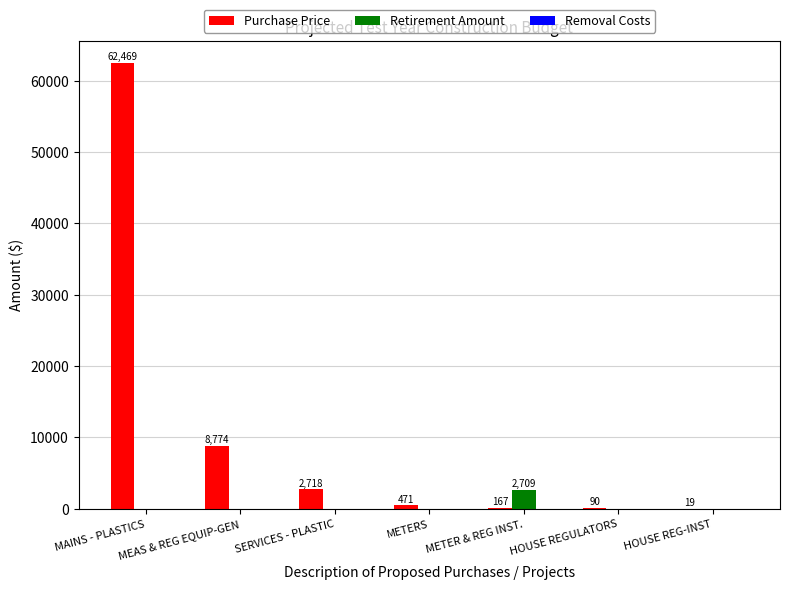

At which label does Purchase Price reach its peak?

MAINS - PLASTICS